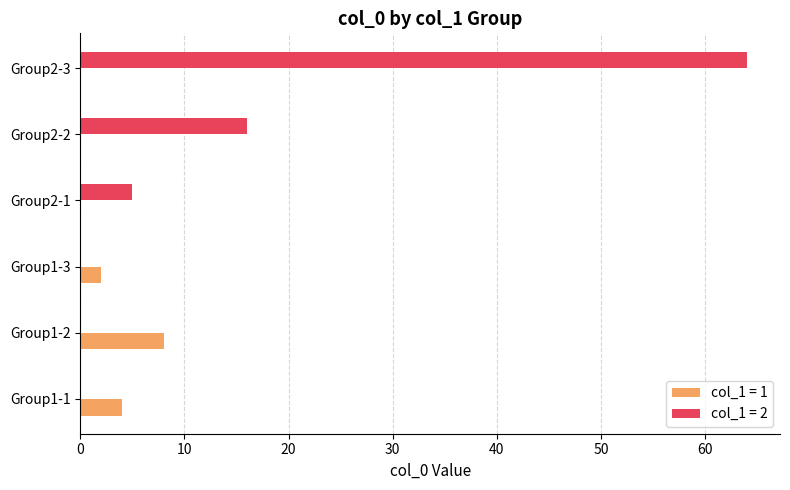

What is the total value across all series at Group1-2?

8